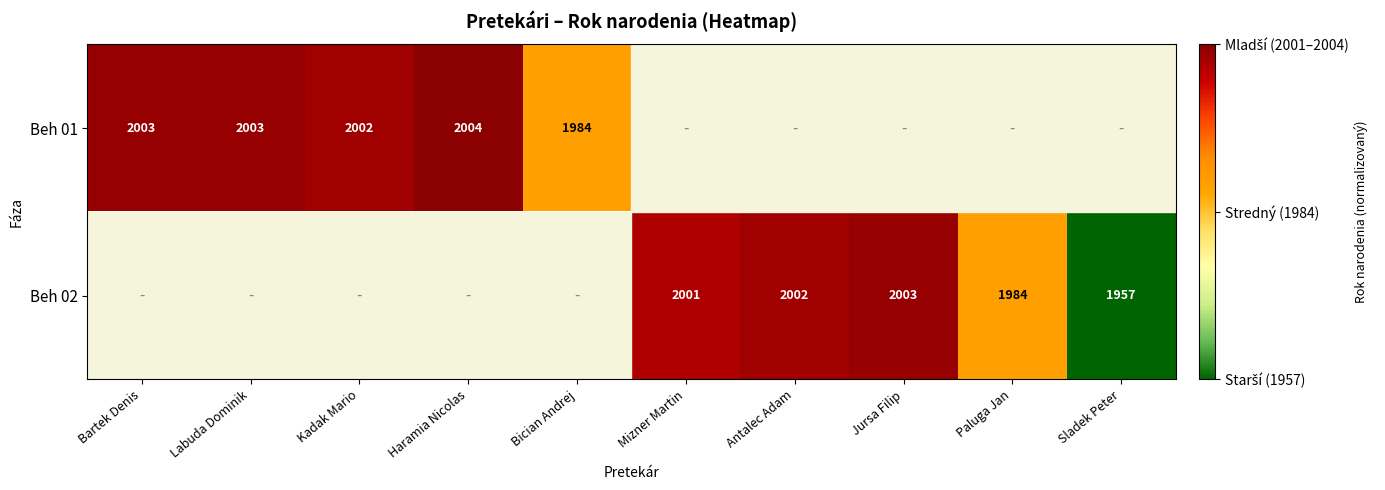

Which has a higher value, Paluga Jan or Haramia Nicolas?

Haramia Nicolas